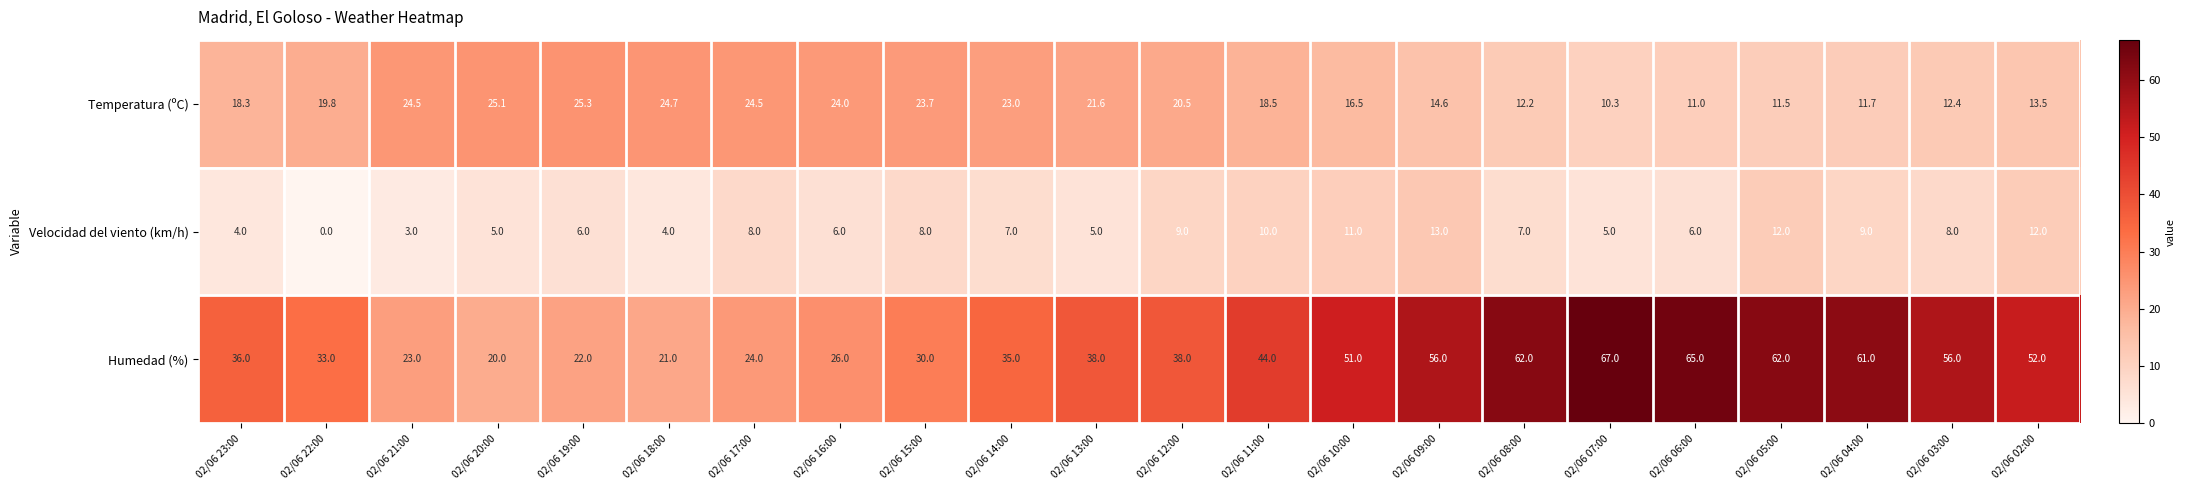

Read the Velocidad del viento (km/h) value at 02/06 19:00.

6.0